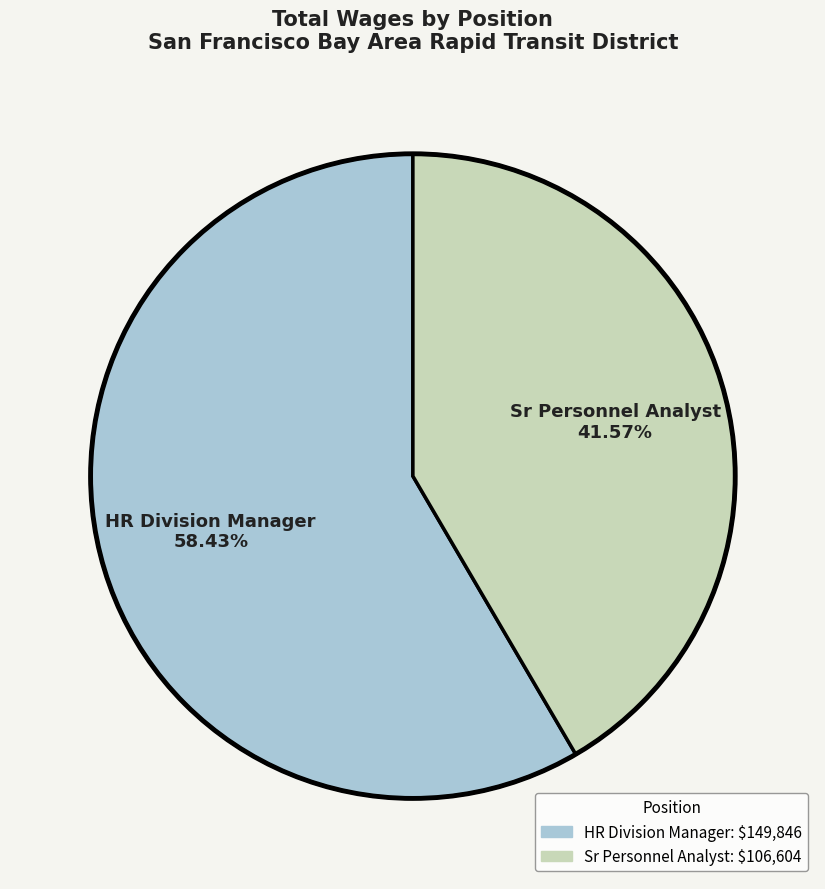

To the nearest percent, what percentage of the pie is HR Division Manager?

58%